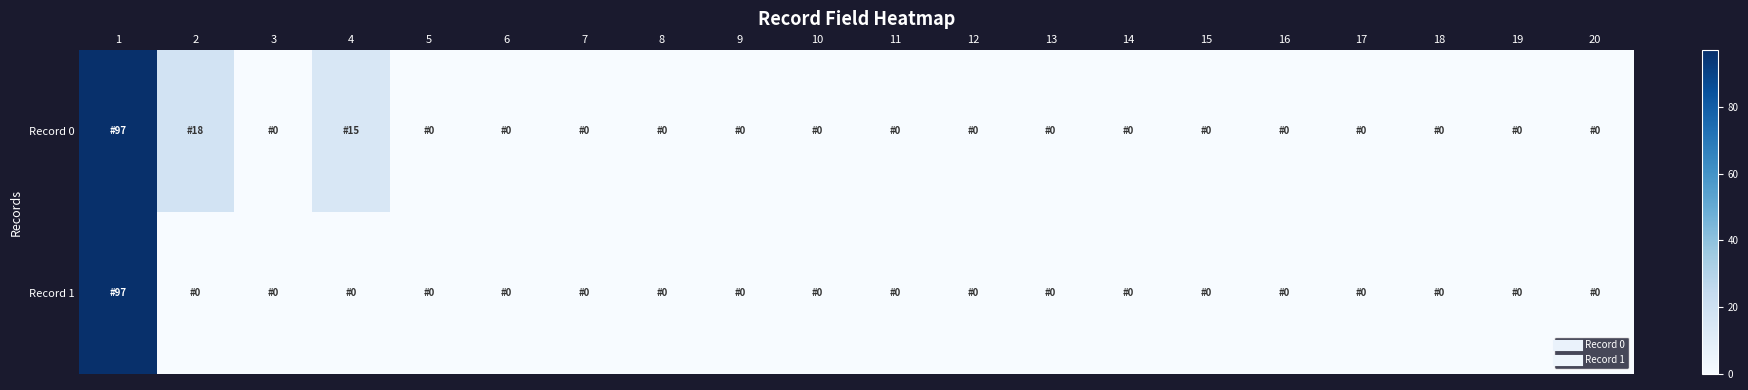

What is the greatest value displayed?

97